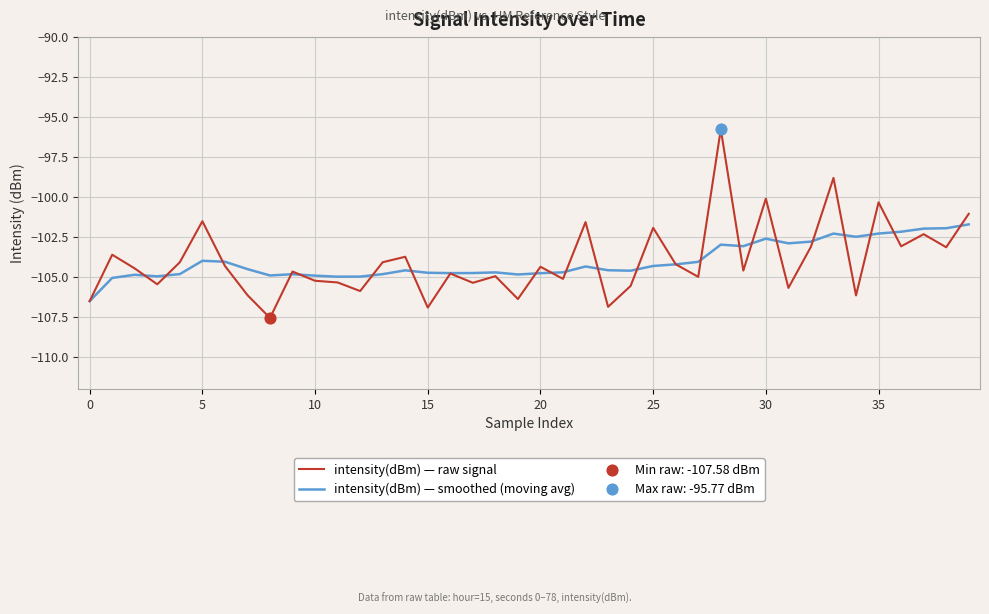

Rank the series by their maximum value, from lowest to highest.

intensity(dBm) — smoothed (moving avg), intensity(dBm) — raw signal